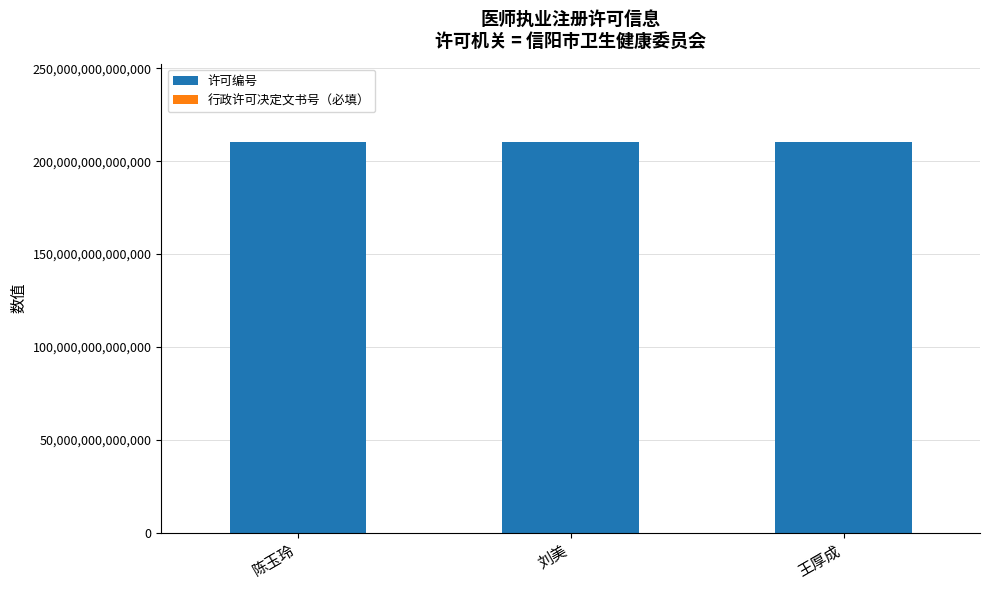

The 许可编号 series shows 298362177851115 at 王厚成. True or false?

False